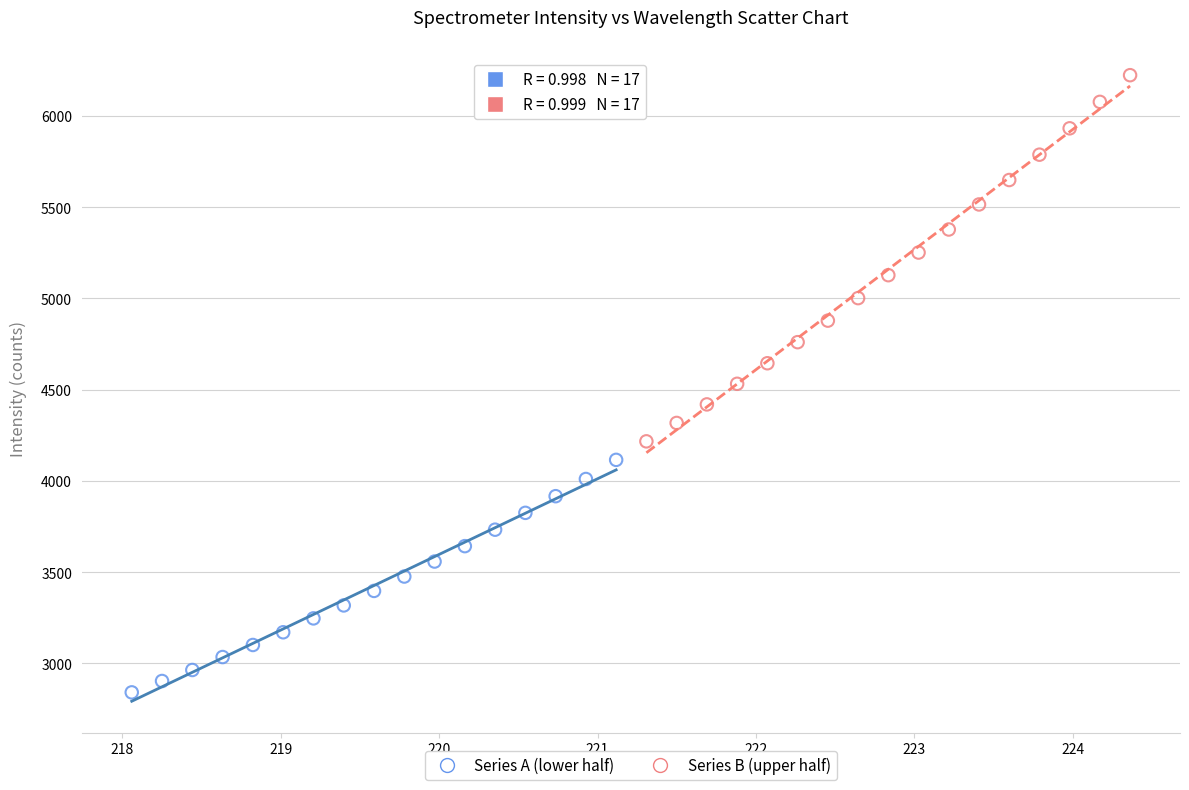

What are all the series names shown in the legend?

Series A (lower half), Series B (upper half)